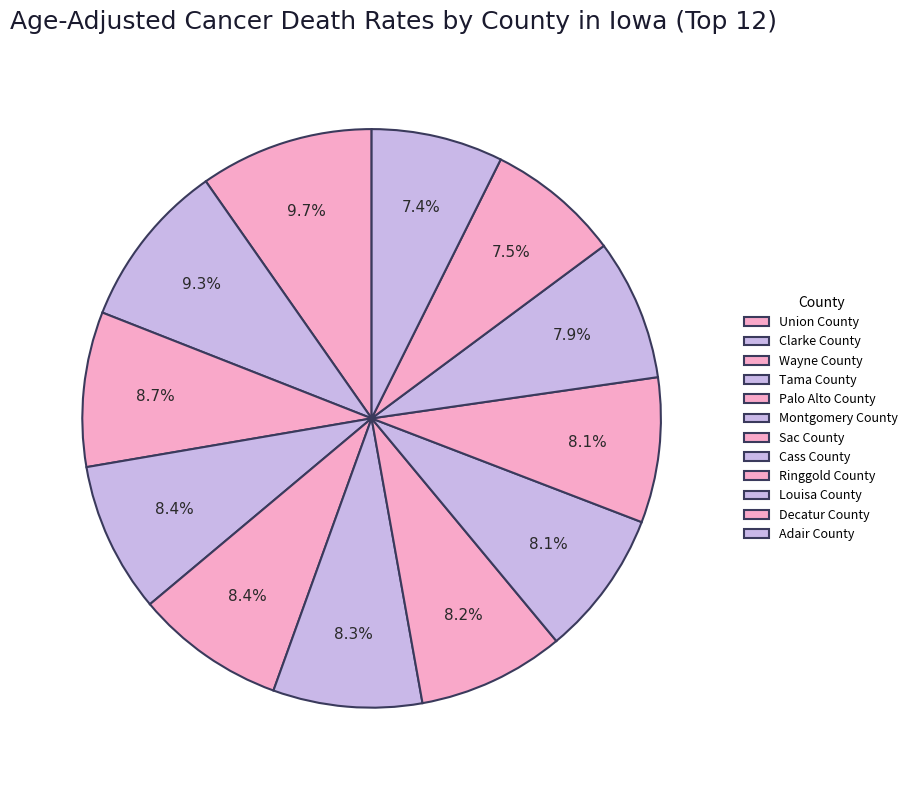

Which category has the smallest portion of the pie?

Adair County